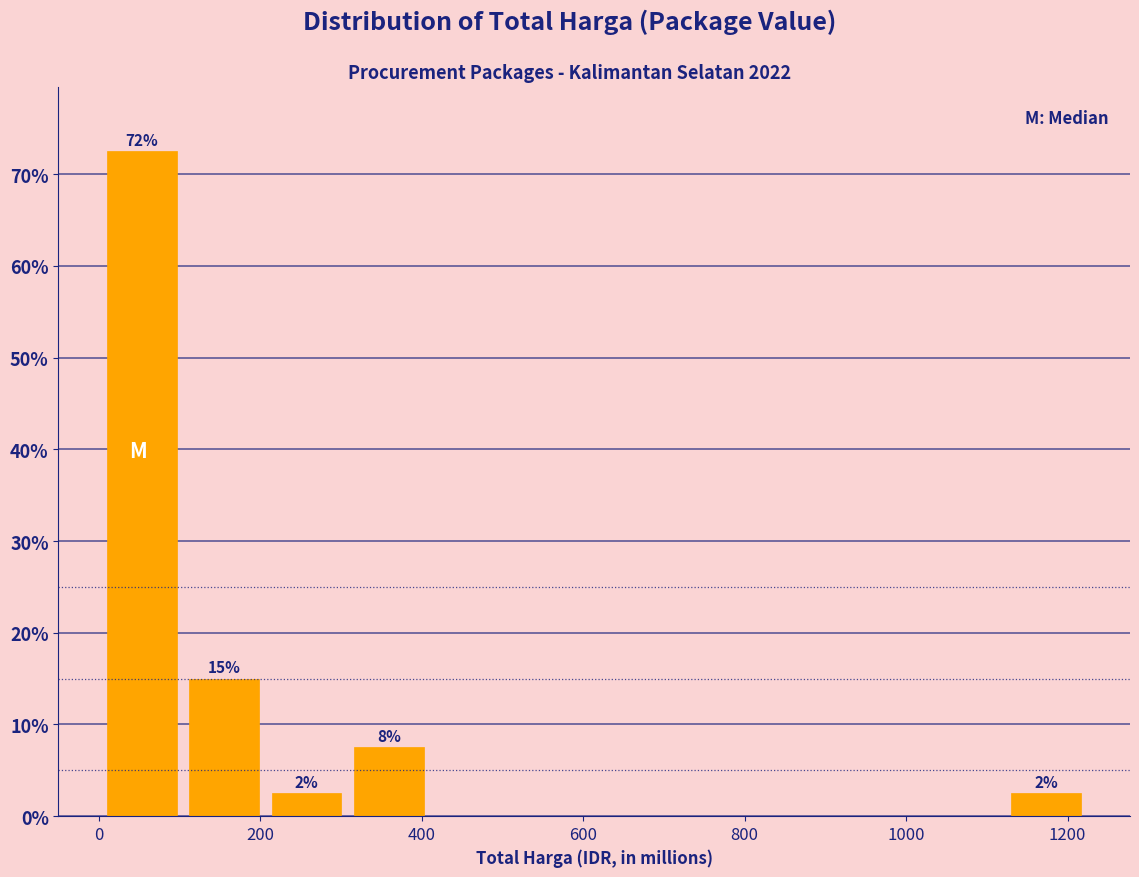

Which range on the x-axis has the tallest bar?

0 to 100